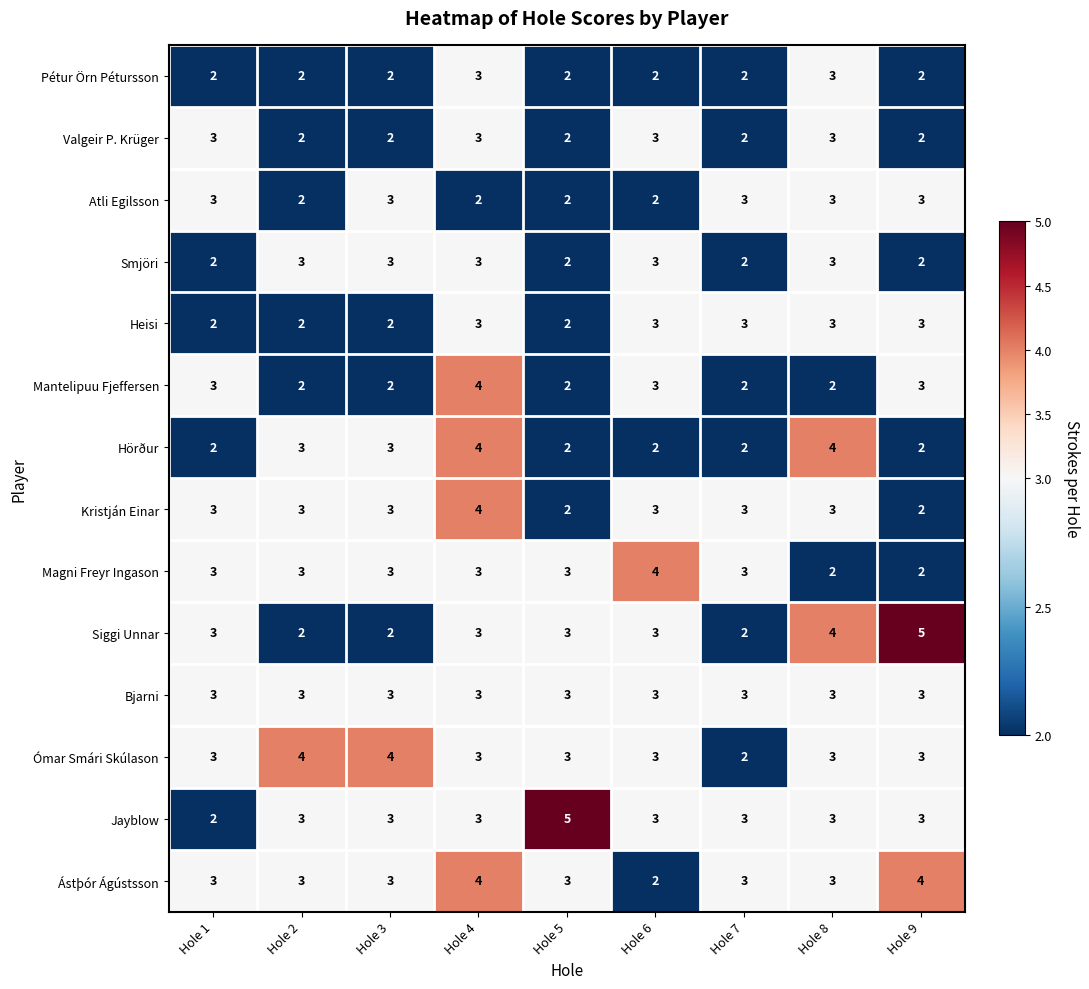

Is it true that Ómar Smári Skúlason equals 3 at Hole 7?

False